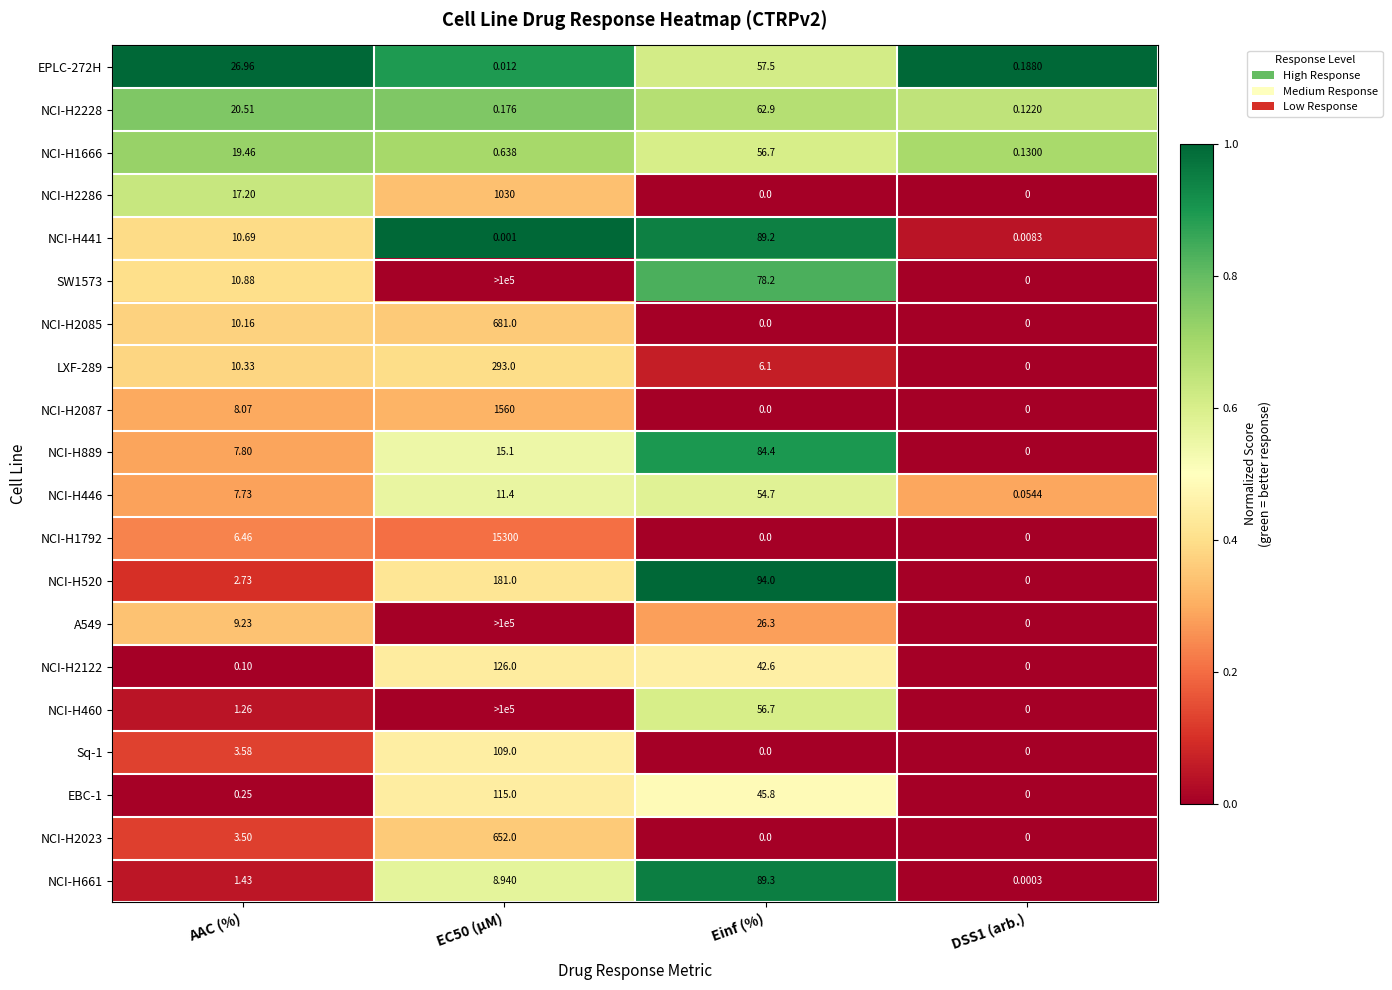

At which label is NCI-H2085 closest to 340?

AAC (%)